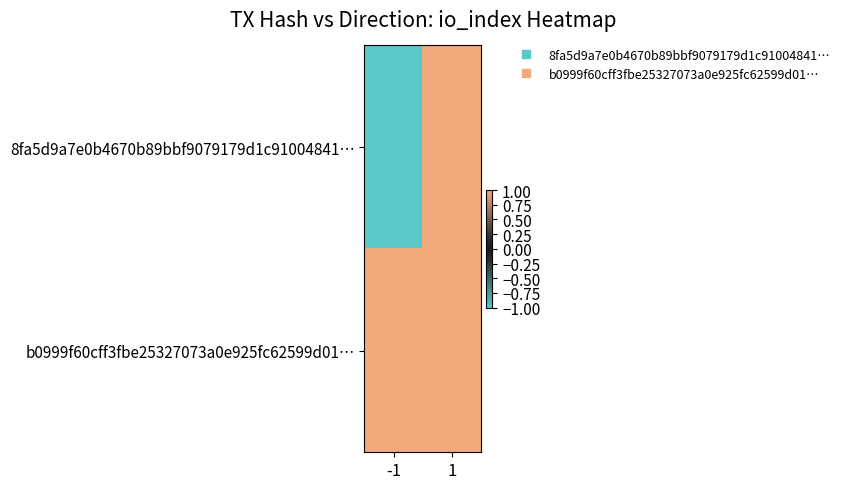

How many series are shown in this chart?

2